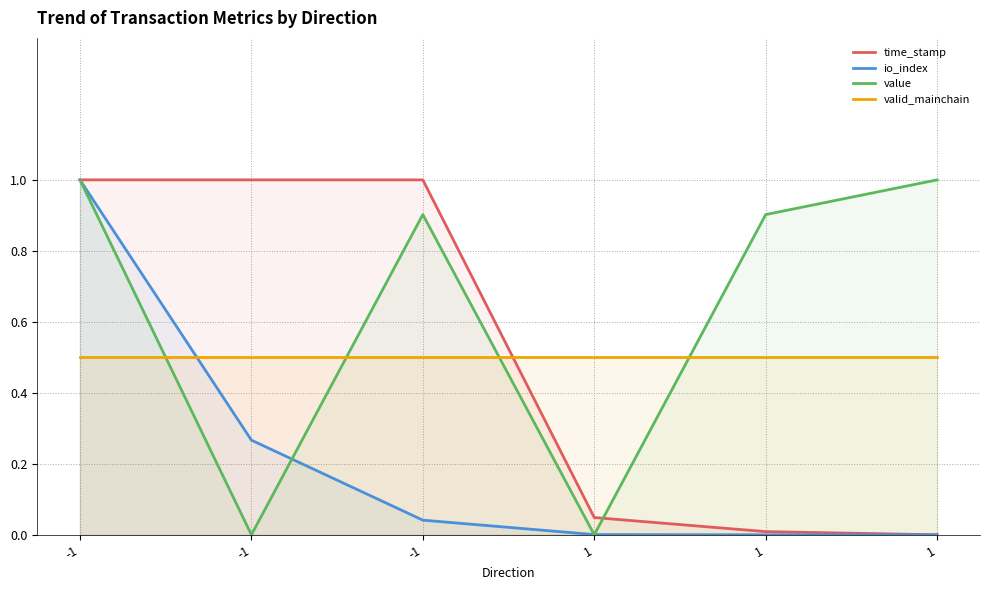

Rank the categories by time_stamp value from highest to lowest.

-1, -1, -1, 1, 1, 1